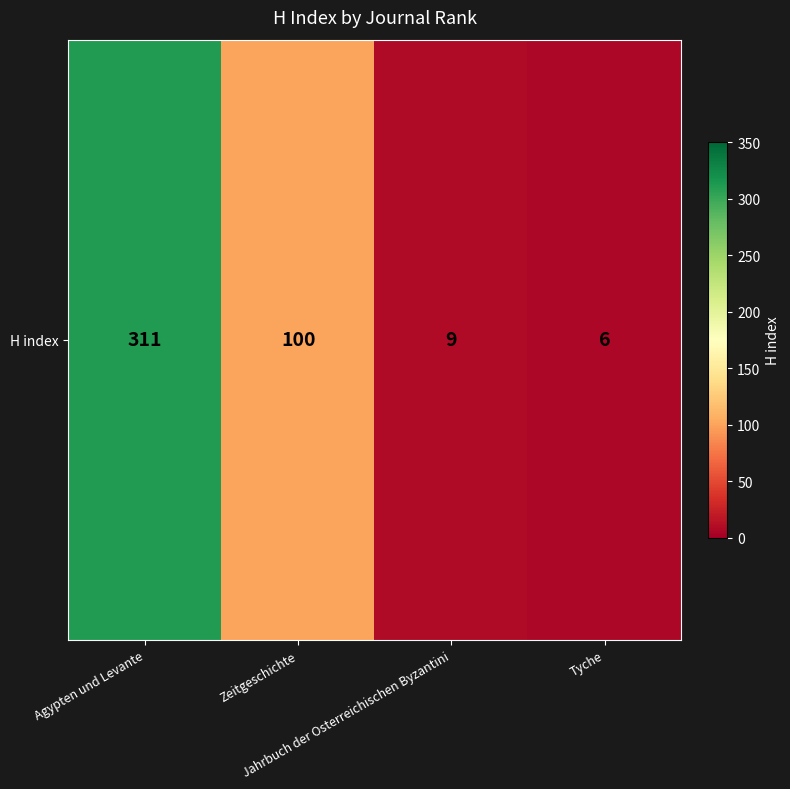

List the labels in order of value, largest first.

Agypten und Levante, Zeitgeschichte, Jahrbuch der Osterreichischen Byzantini, Tyche